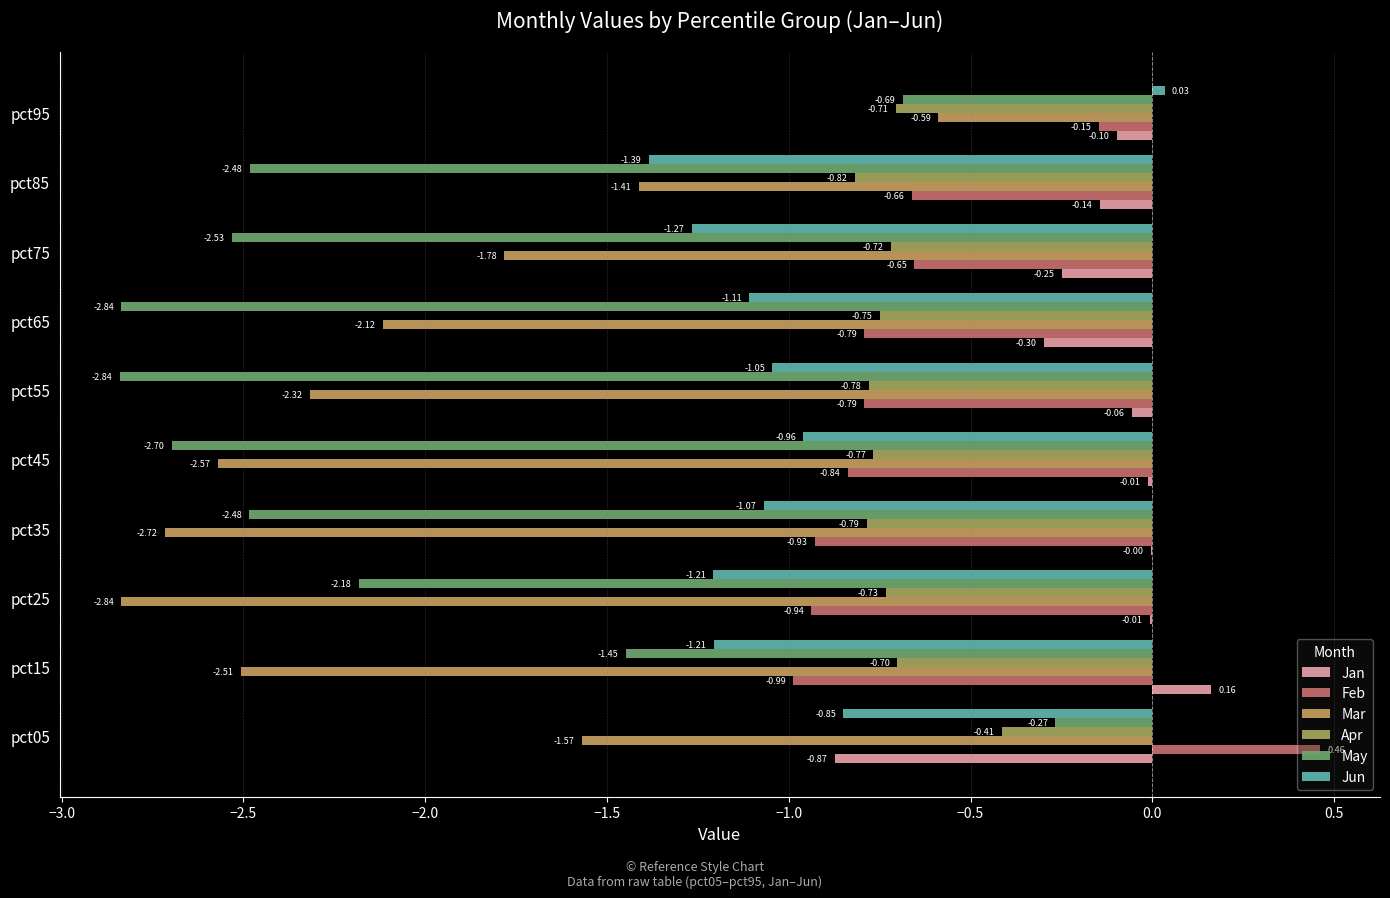

What is the average value of the Jun series?

-1.0